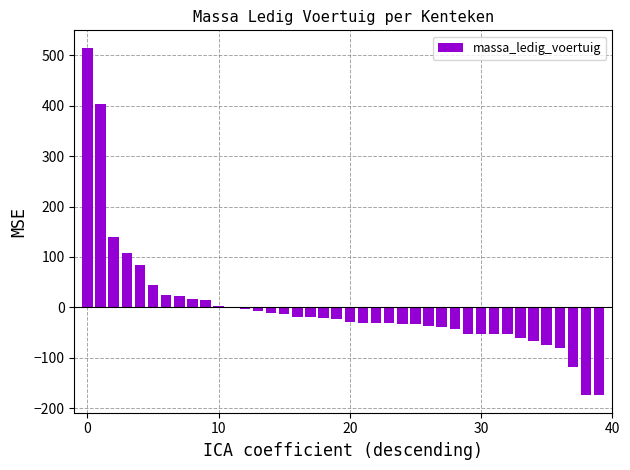

What is the maximum value shown in the chart?

514.7